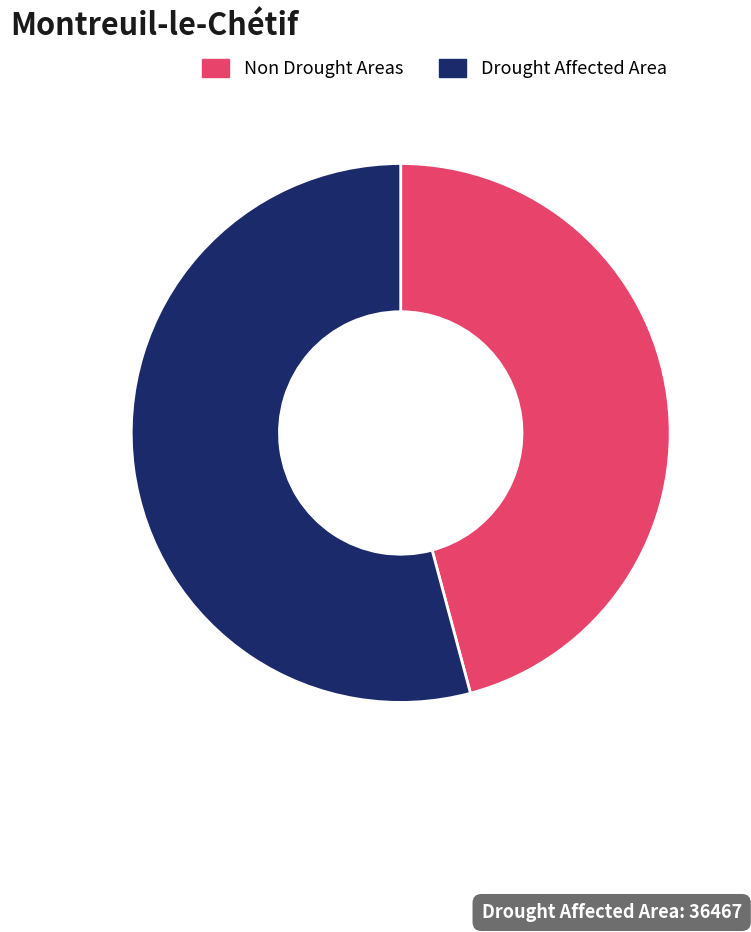

Rank the categories by value from lowest to highest.

Non Drought Areas, Drought Affected Area